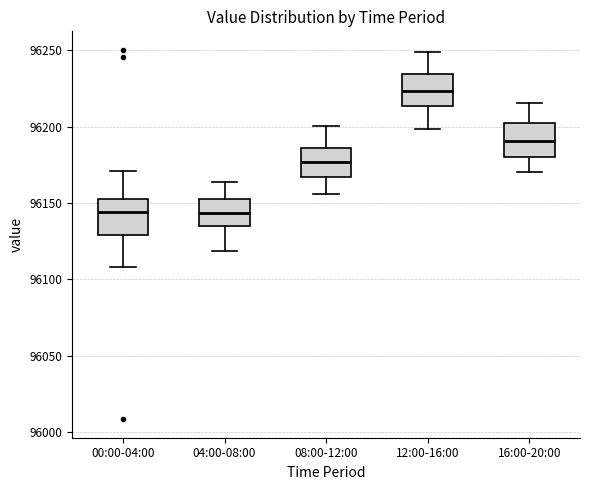

Where does the upper whisker of the box for 00:00-04:00 end on the y-axis? The values are not printed on the chart, so give them approximately, as read against the axis.

96170